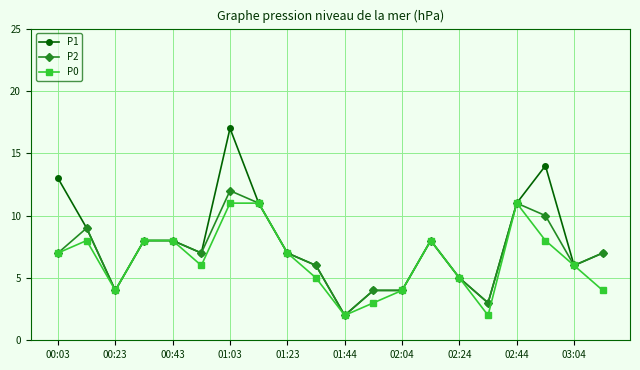

Which series has the largest range (max minus min)?

P1